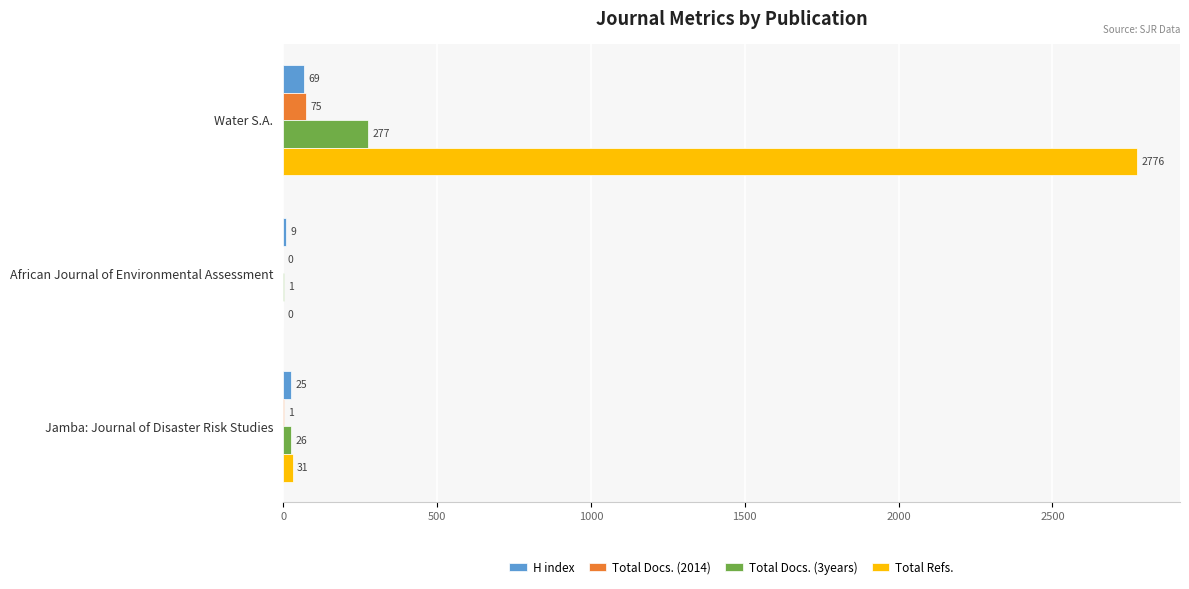

Which series has the widest spread of values?

Total Refs.